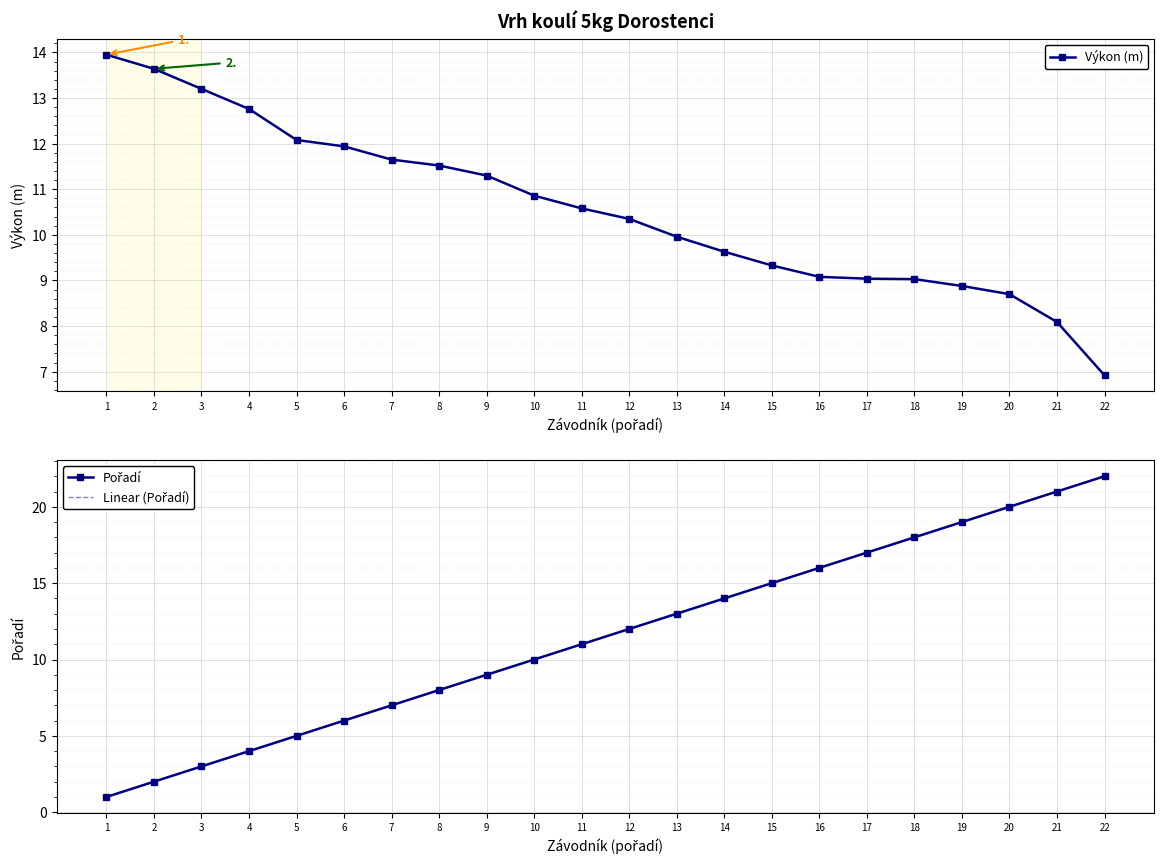

Where do Výkon (m) and Linear (Pořadí) first cross each other?

10 and 11